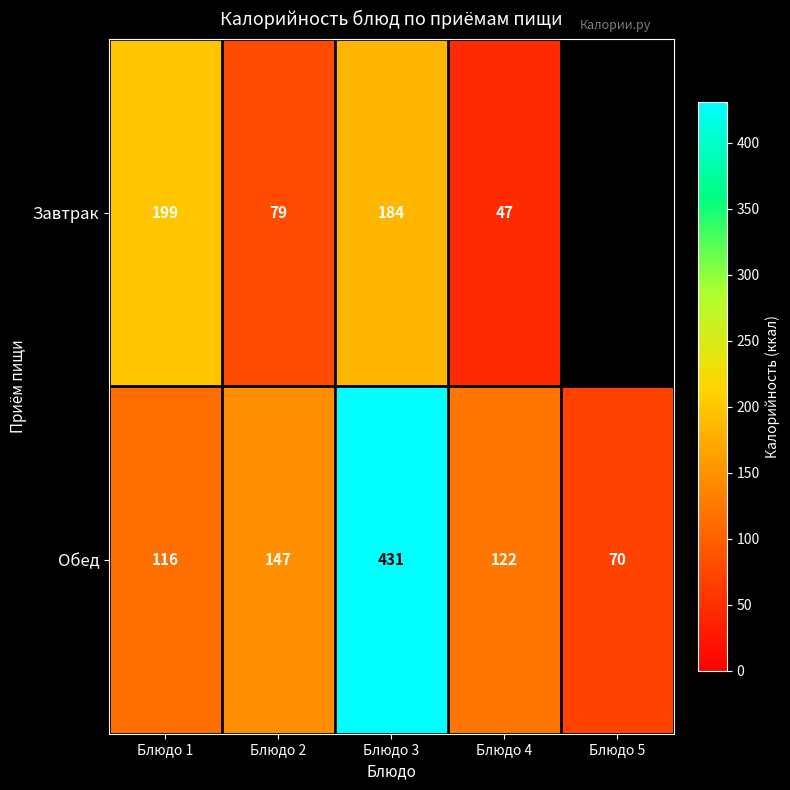

Rank the series at Блюдо 4 from lowest to highest value.

Завтрак, Обед